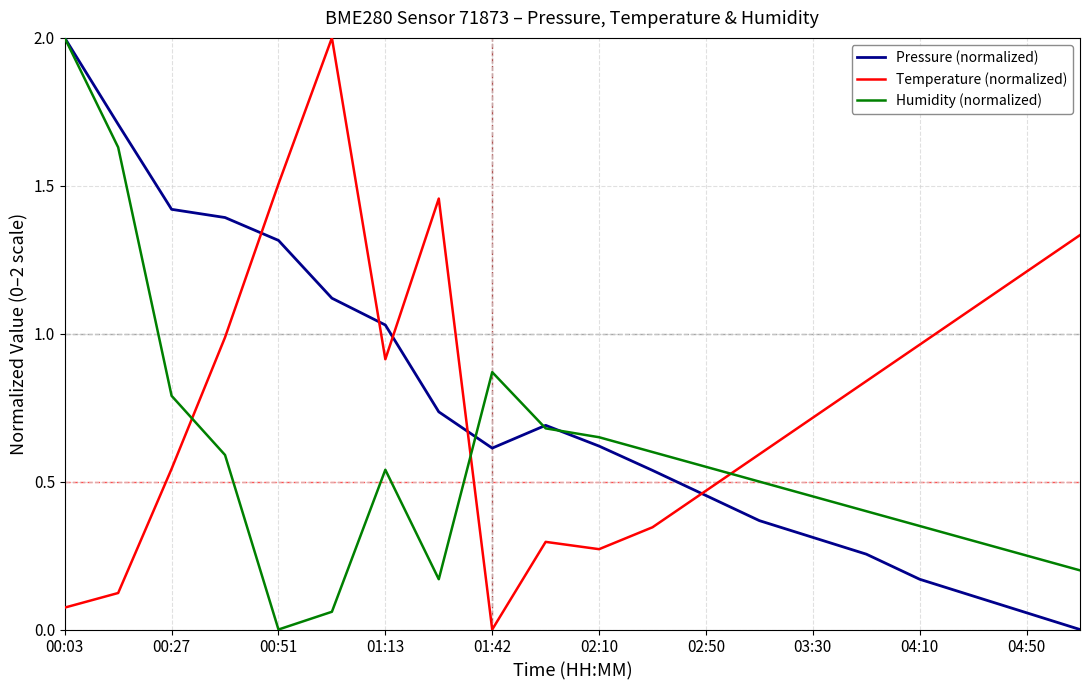

True or false: Temperature (normalized) and Humidity (normalized) cross at least once.

True